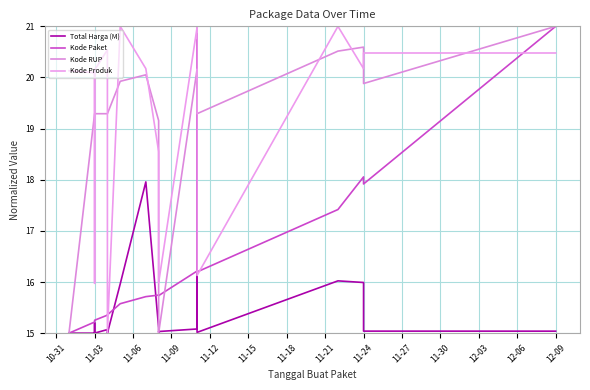

What is the difference between the second highest and second lowest values in the Kode RUP series?

5.6